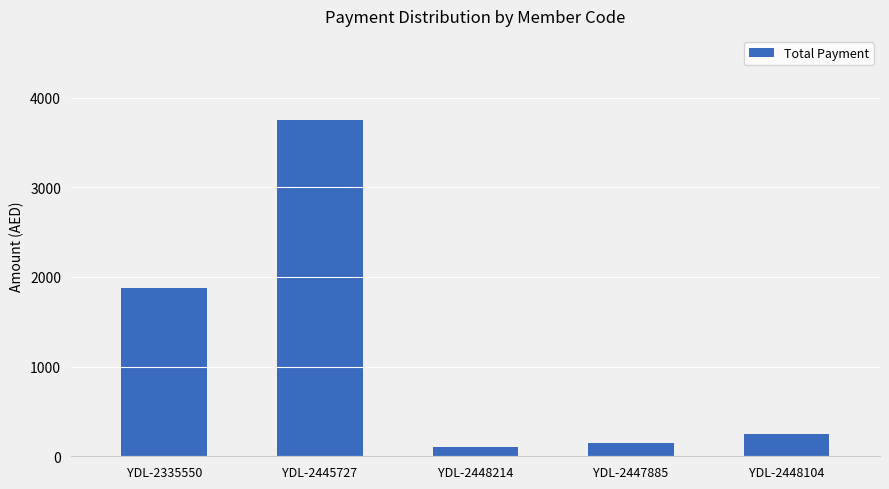

Are the bars grouped side by side (vs. stacked)?

No